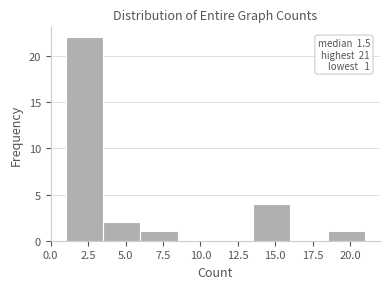

Over which range of the x-axis is the bar tallest?

1.0 to 3.5